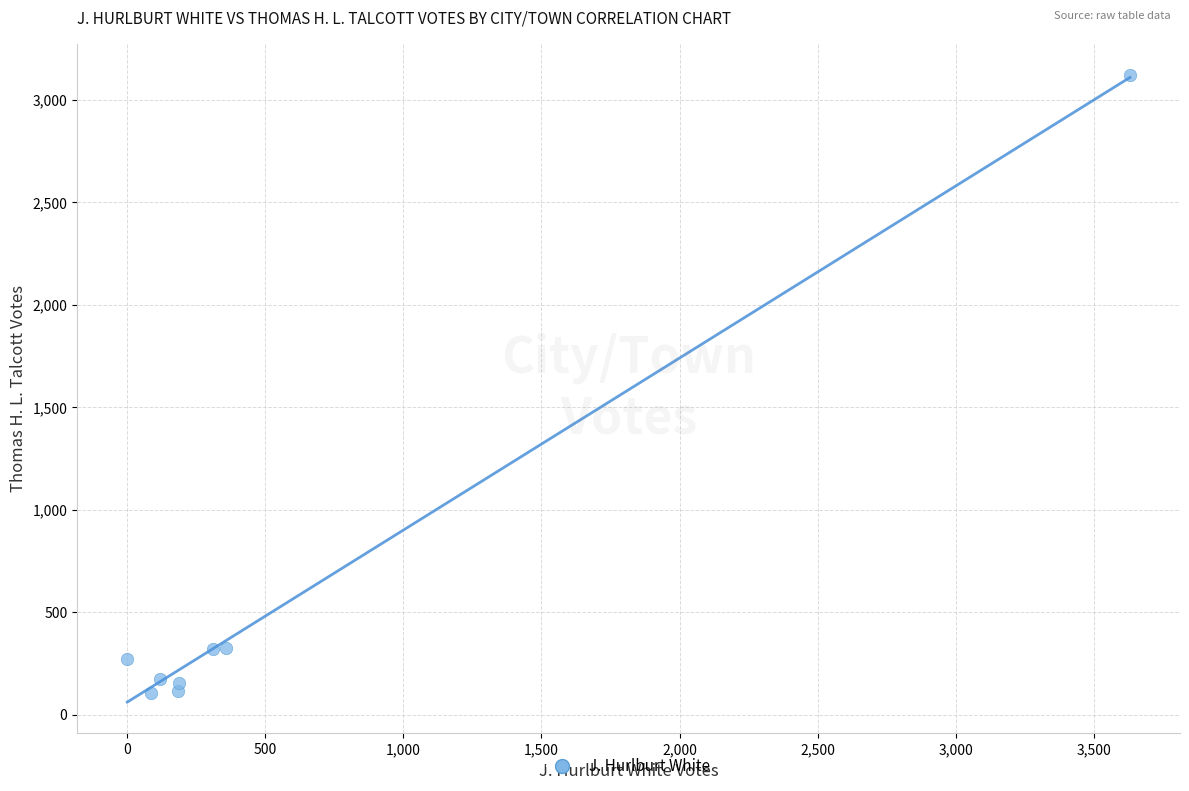

What is the average X value?

610